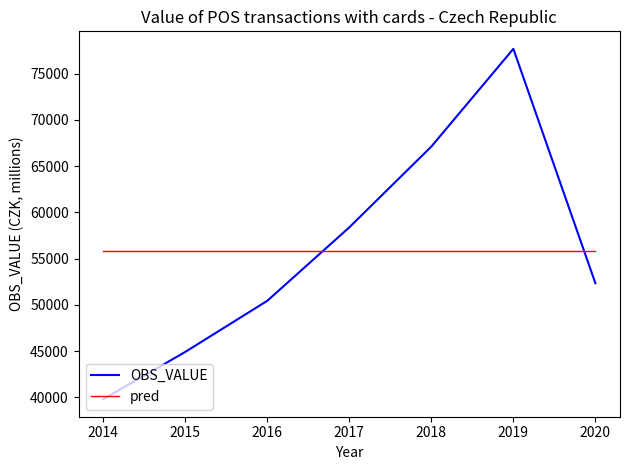

Rank the categories by OBS_VALUE value from highest to lowest.

2019, 2018, 2017, 2020, 2016, 2015, 2014